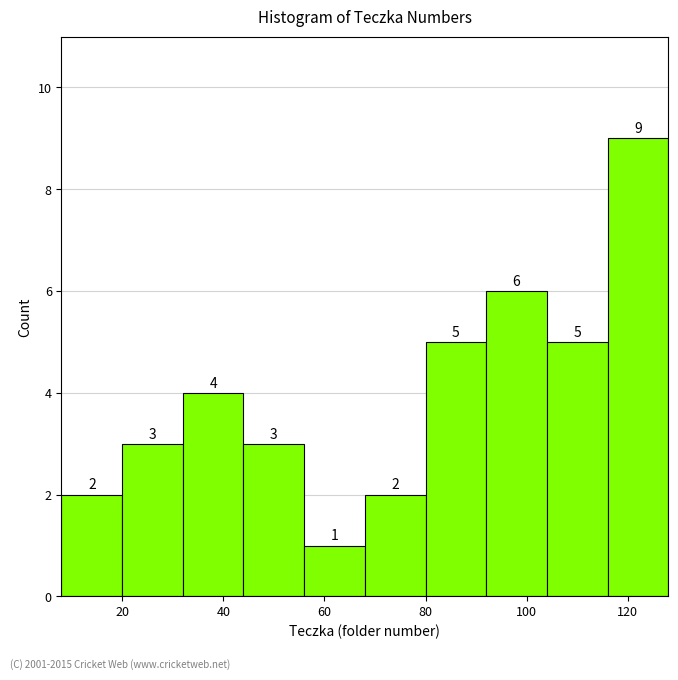

Which range on the x-axis has the tallest bar?

116 to 128